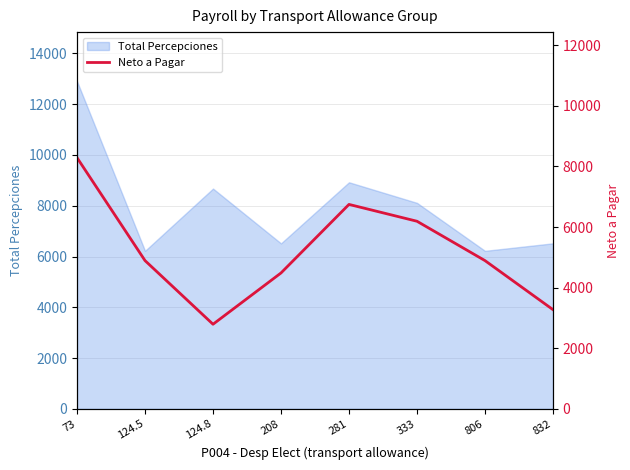

What is the difference between the maximum and minimum values?

5495.3